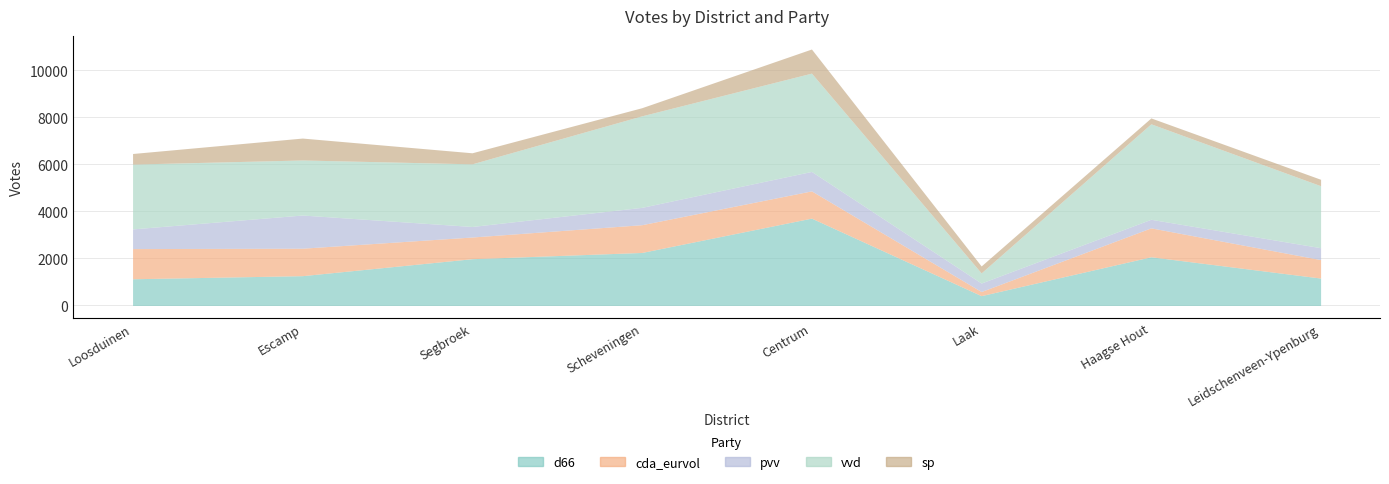

Where is the first local maximum for cda_eurvol?

Scheveningen